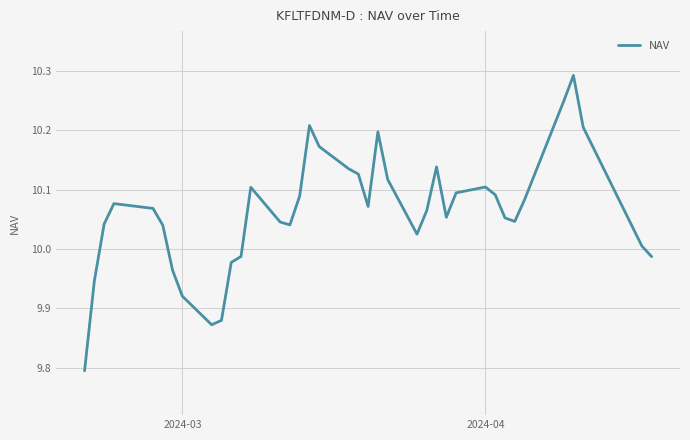

What is the smallest value displayed?

9.8